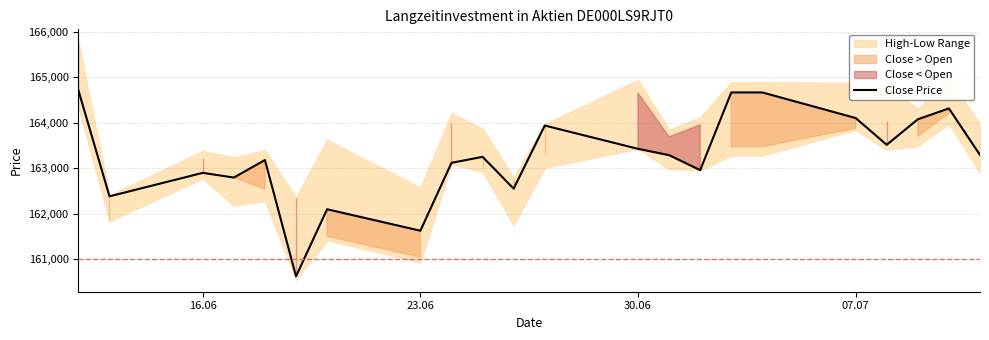

What is the maximum value for Close Price?

164708